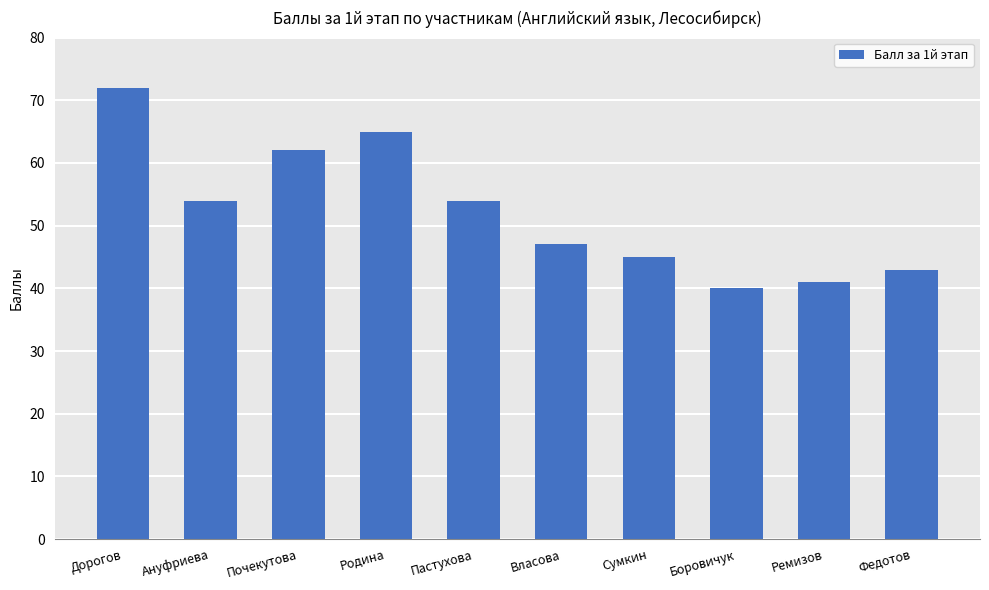

What is the change in value from Дорогов to Сумкин?

-27